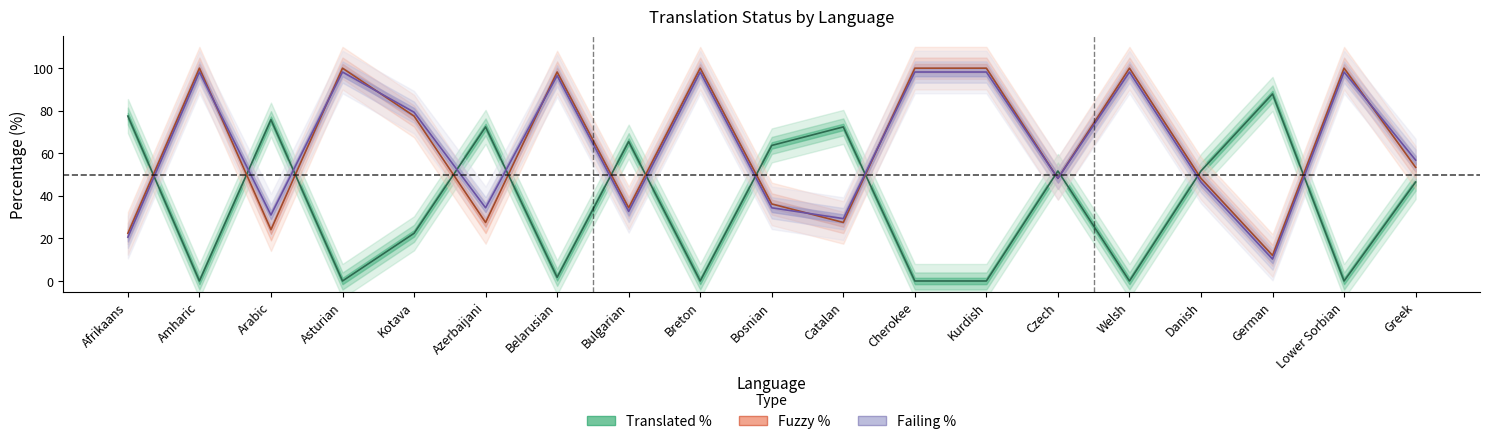

Reading left to right, list all the values displayed in this chart.

translated_percent: 77.5	0.0	75.8	0.0	22.4	72.4	1.7	65.5	0.0	63.7	72.4	0.0	0.0	51.7	0.0	51.7	87.9	0.0	46.5
fuzzy_percent: 22.4	100.0	24.1	100.0	77.5	27.5	98.2	34.4	100.0	36.2	27.5	100.0	100.0	48.2	100.0	48.2	12.0	100.0	53.4
failing_percent: 20.6	98.2	31.0	98.2	79.3	34.4	96.5	32.7	98.2	34.4	29.3	98.2	98.2	48.2	98.2	46.5	10.3	98.2	56.8